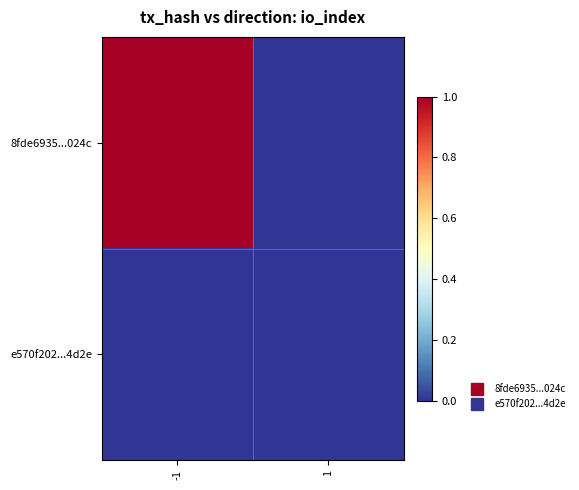

Which series changed the most between -1 and 1?

8fde6935...024c